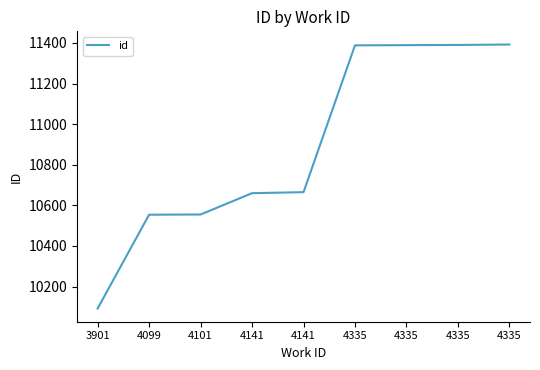

How many lines are shown in the chart?

1